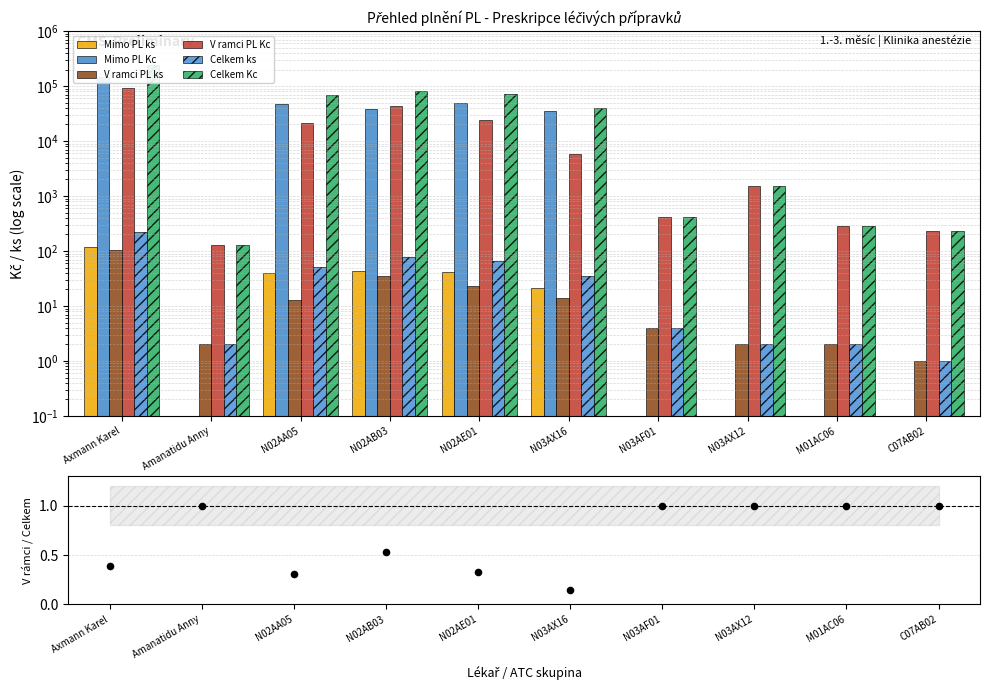

Which series has the widest spread of Y values?

Celkem Kc